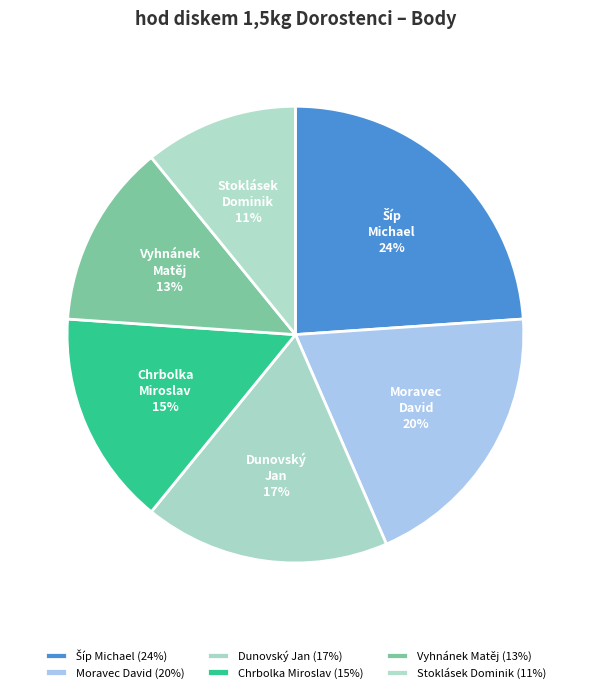

The Moravec David slice represents 20% of the pie. True or false?

True